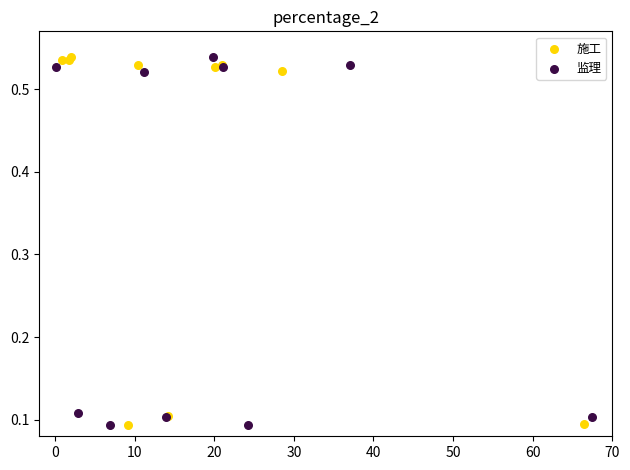

What are all the series names shown in the legend?

施工, 监理